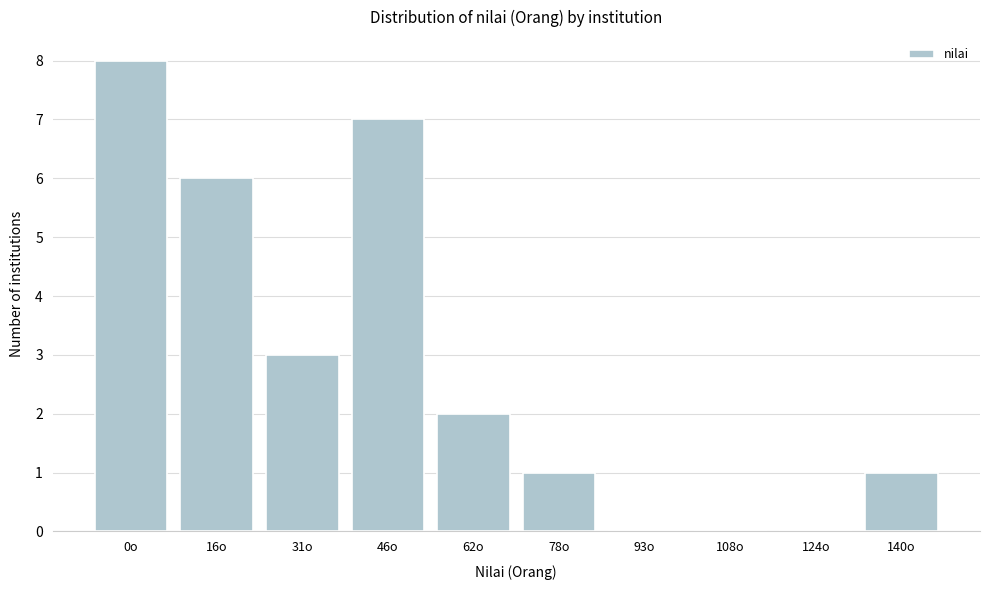

Reading left to right, extract all data points from this chart.

0o=8	16o=6	31o=3	46o=7	62o=2	78o=1	93o=0	108o=0	124o=0	140o=1